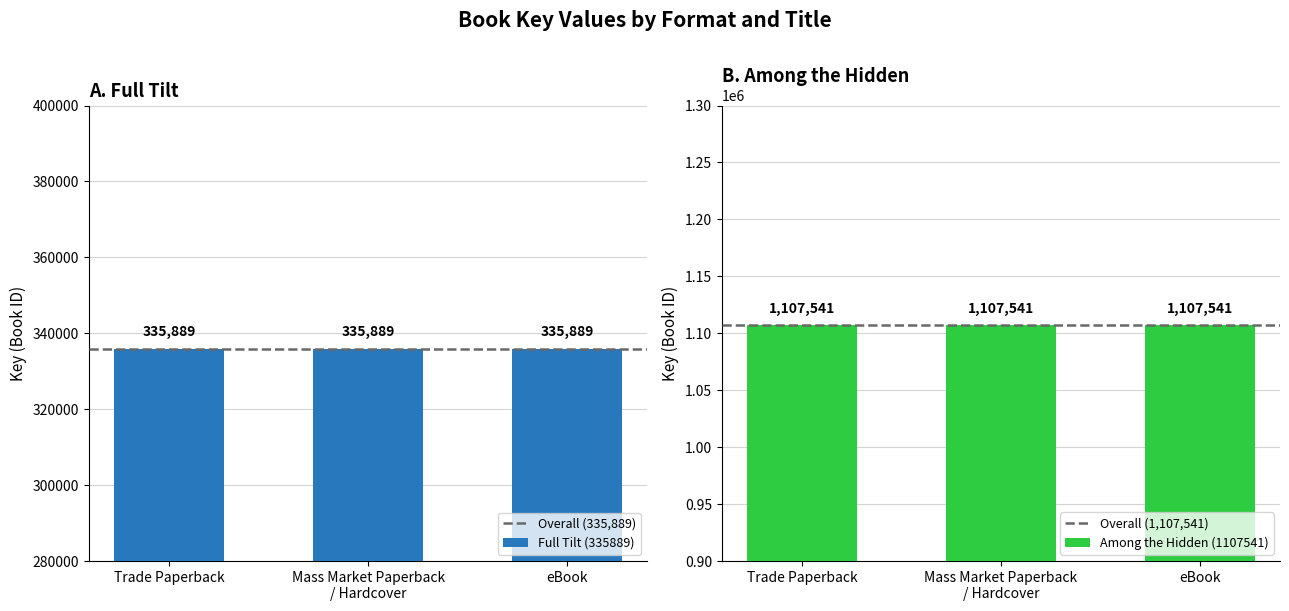

What is the label of the 2nd bar from the right?

Mass Market Paperback / Hardcover